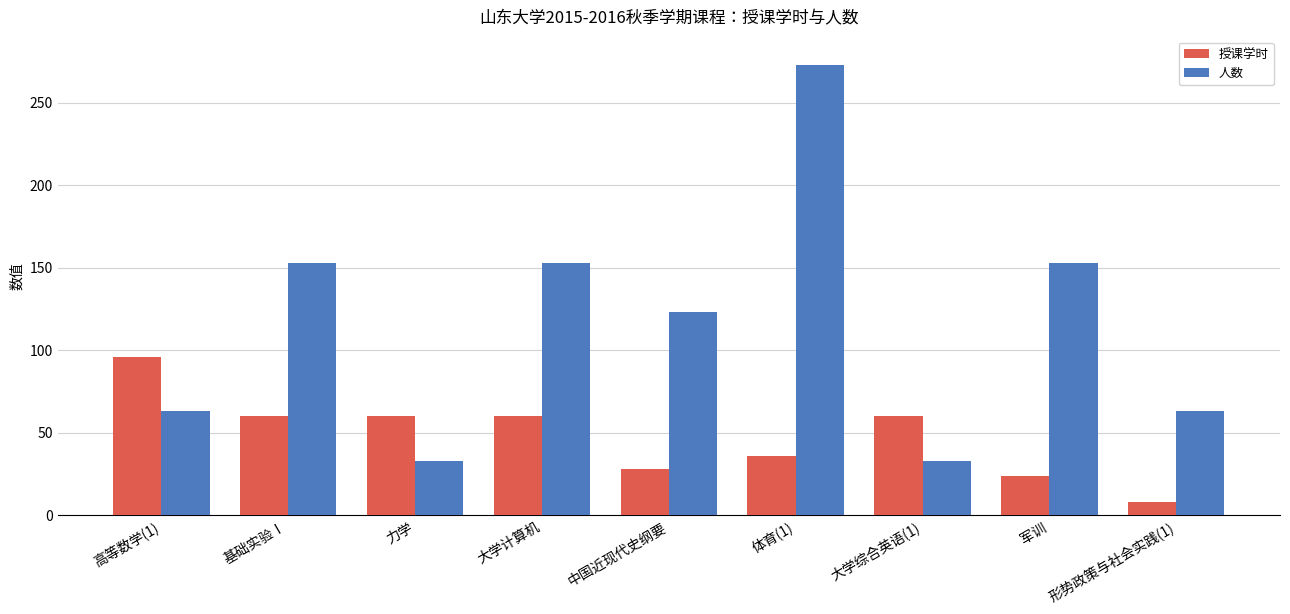

Reading right to left, extract all data points from this chart.

授课学时: 形势政策与社会实践(1)=8	军训=24	大学综合英语(1)=60	体育(1)=36	中国近现代史纲要=28	大学计算机=60	力学=60	基础实验Ⅰ=60	高等数学(1)=96
人数: 形势政策与社会实践(1)=63	军训=153	大学综合英语(1)=33	体育(1)=273	中国近现代史纲要=123	大学计算机=153	力学=33	基础实验Ⅰ=153	高等数学(1)=63